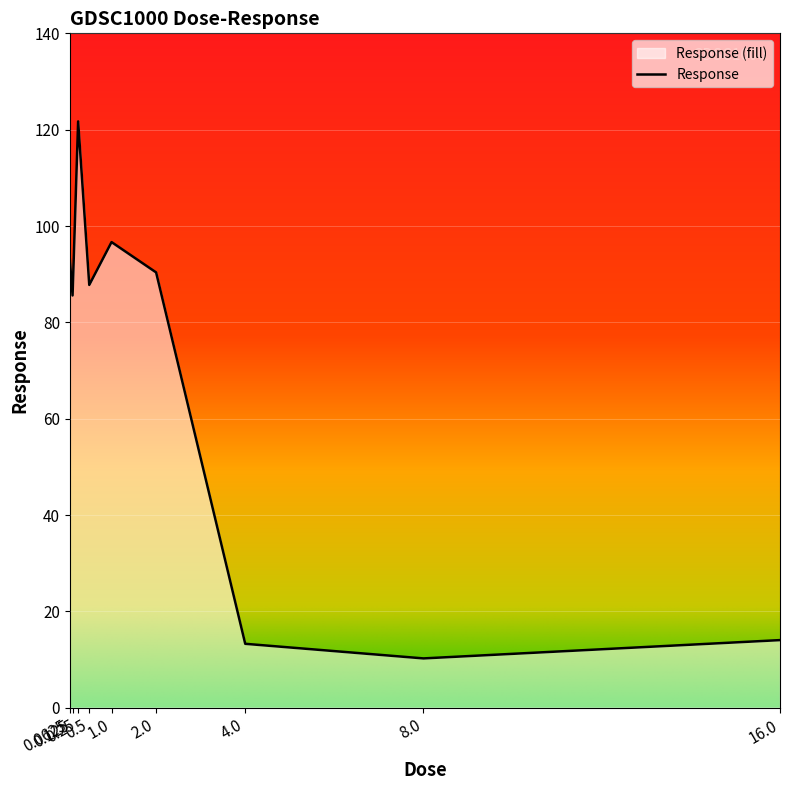

What is the greatest value displayed?

121.7